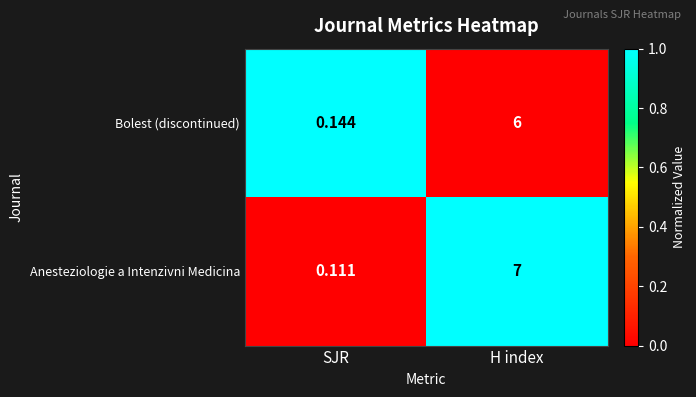

List the series in order of their overall mean, highest first.

Anesteziologie a Intenzivni Medicina, Bolest (discontinued)